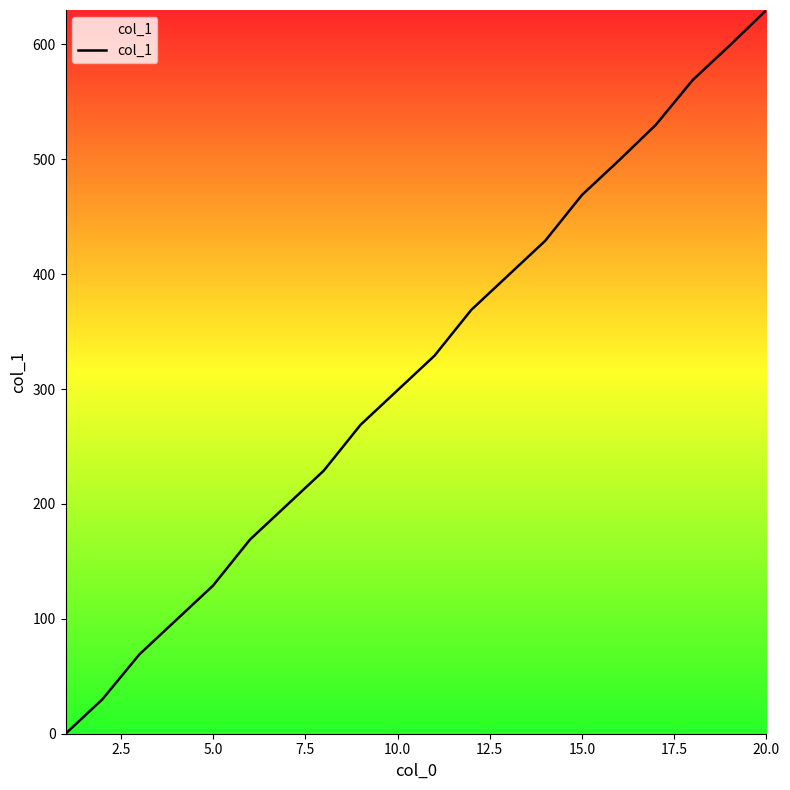

What is the greatest value displayed?

630